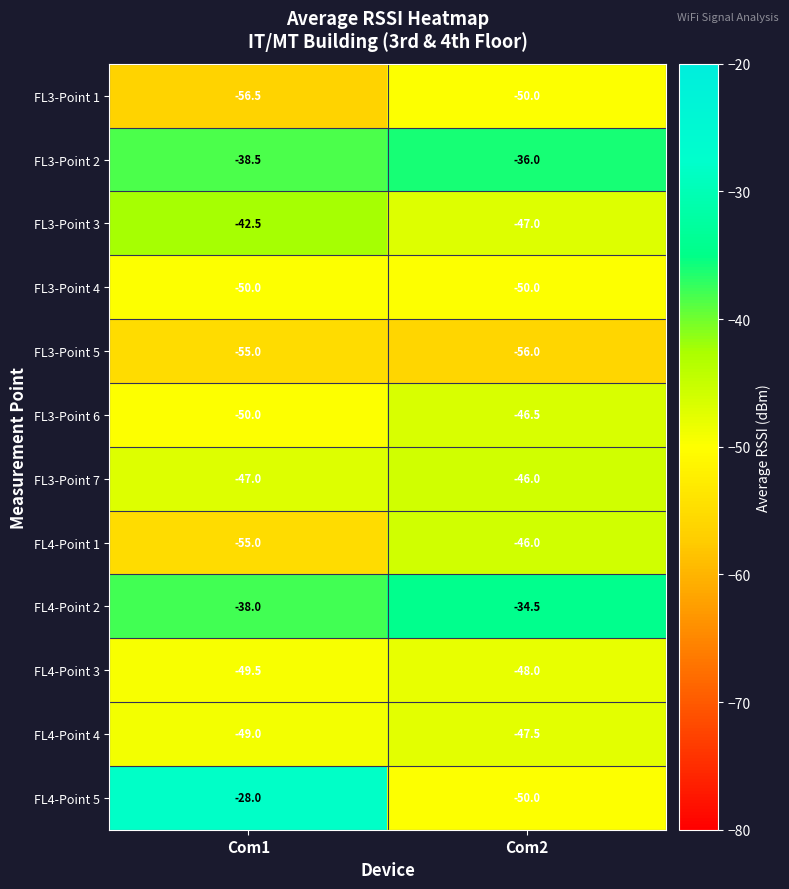

Rank the categories by FL3-Point 5 value from lowest to highest.

Com2, Com1